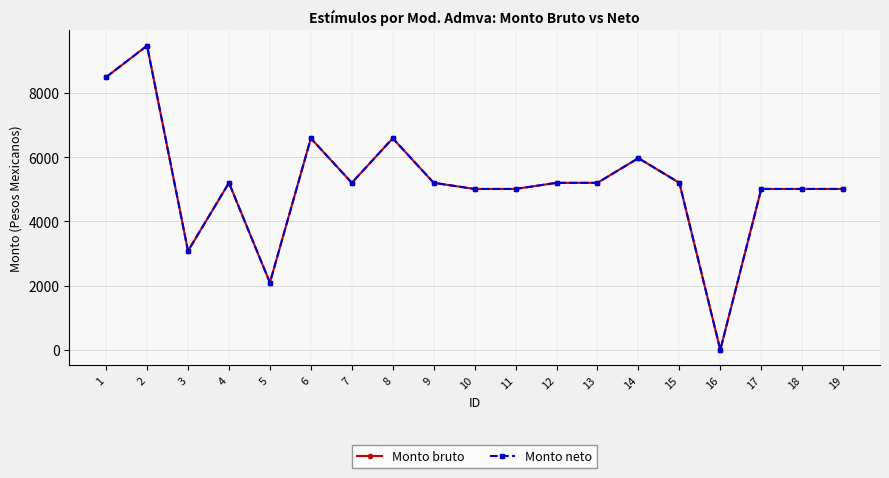

Where is the first local minimum for Monto neto?

3